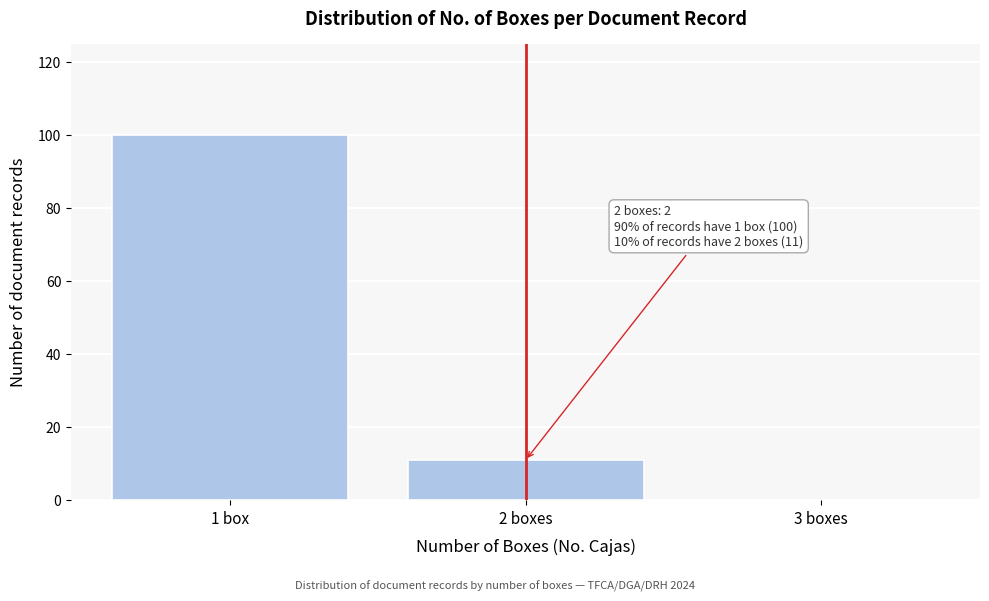

Reading left to right, transcribe all the data shown in this chart.

1 box=100	2 boxes=11	3 boxes=0